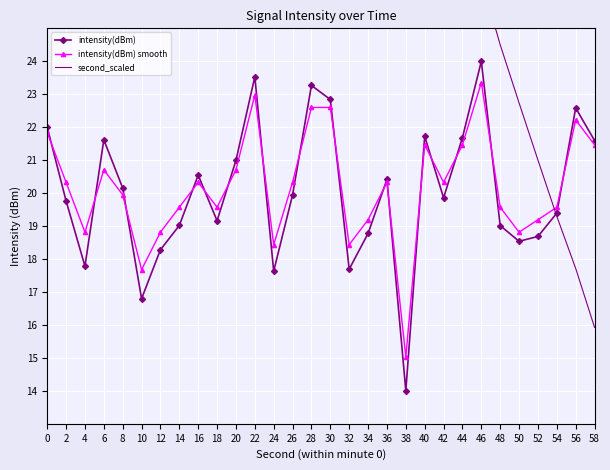

Is this an area chart (filled region under the line)?

No